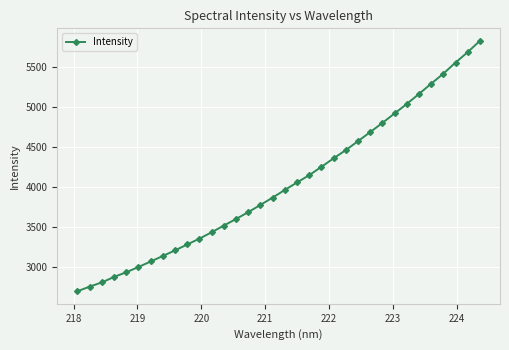

What is the sum of all values?

137241.6